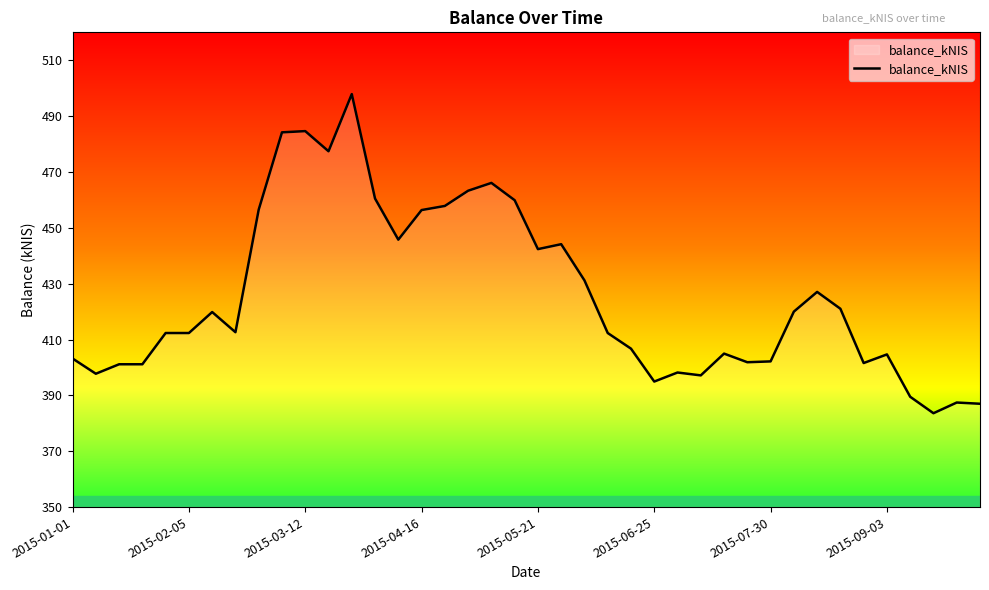

What is the greatest value displayed?

497.9